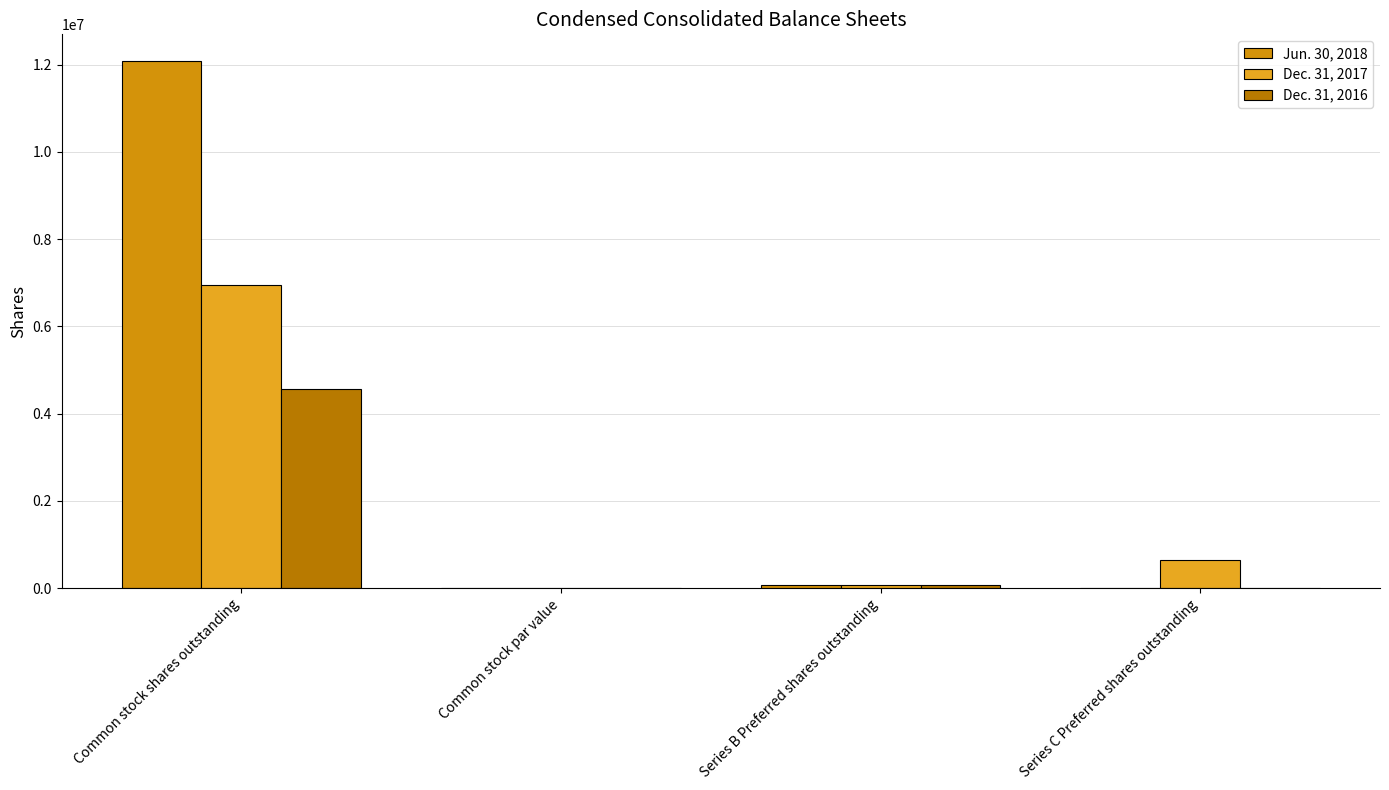

Does the chart contain stacked bars?

No